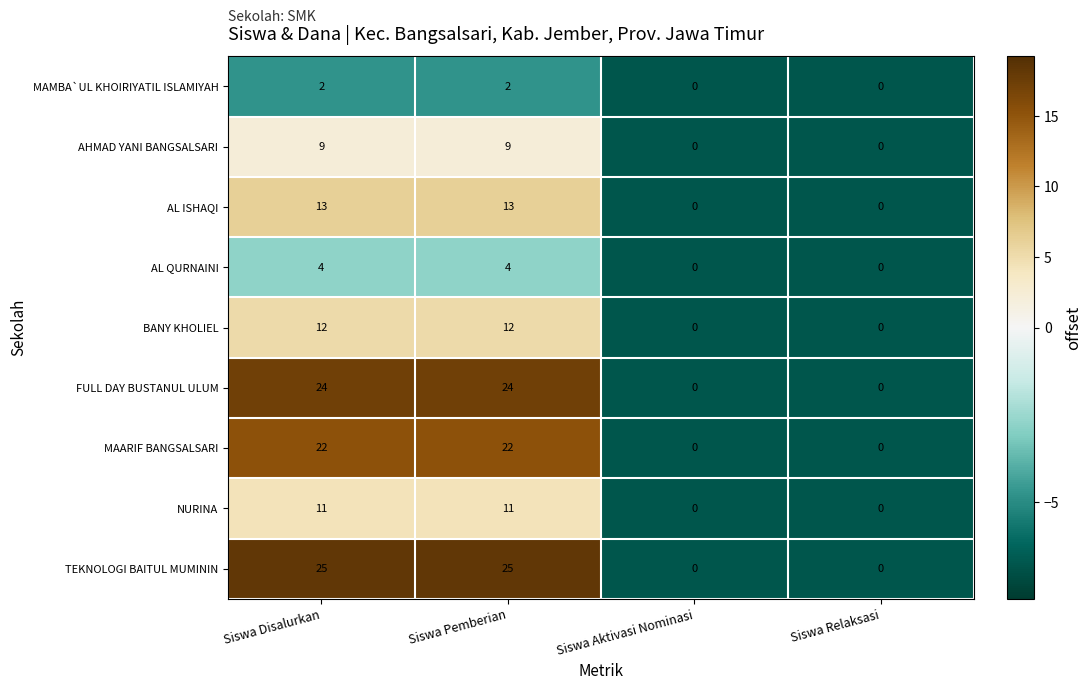

How many categories are shown in the chart?

4